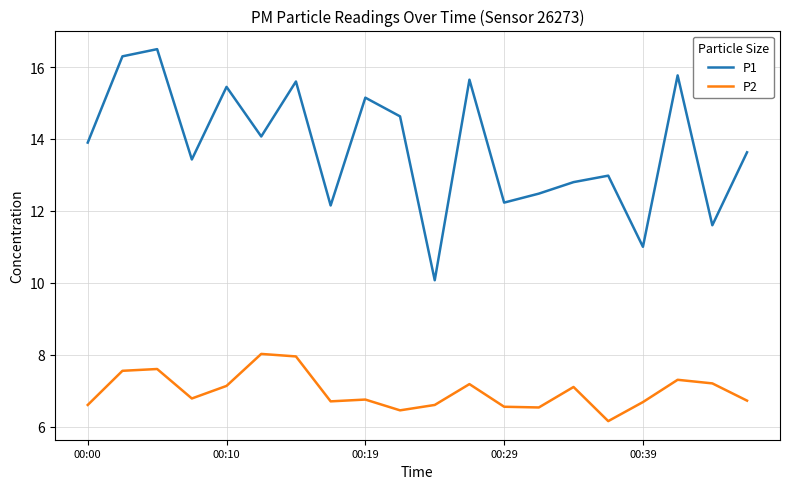

What is the lowest value of the P2 series?

6.2